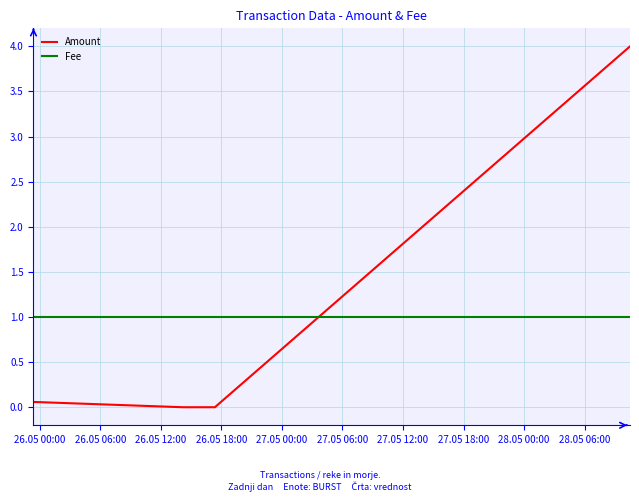

Which series has the largest range (max minus min)?

Amount